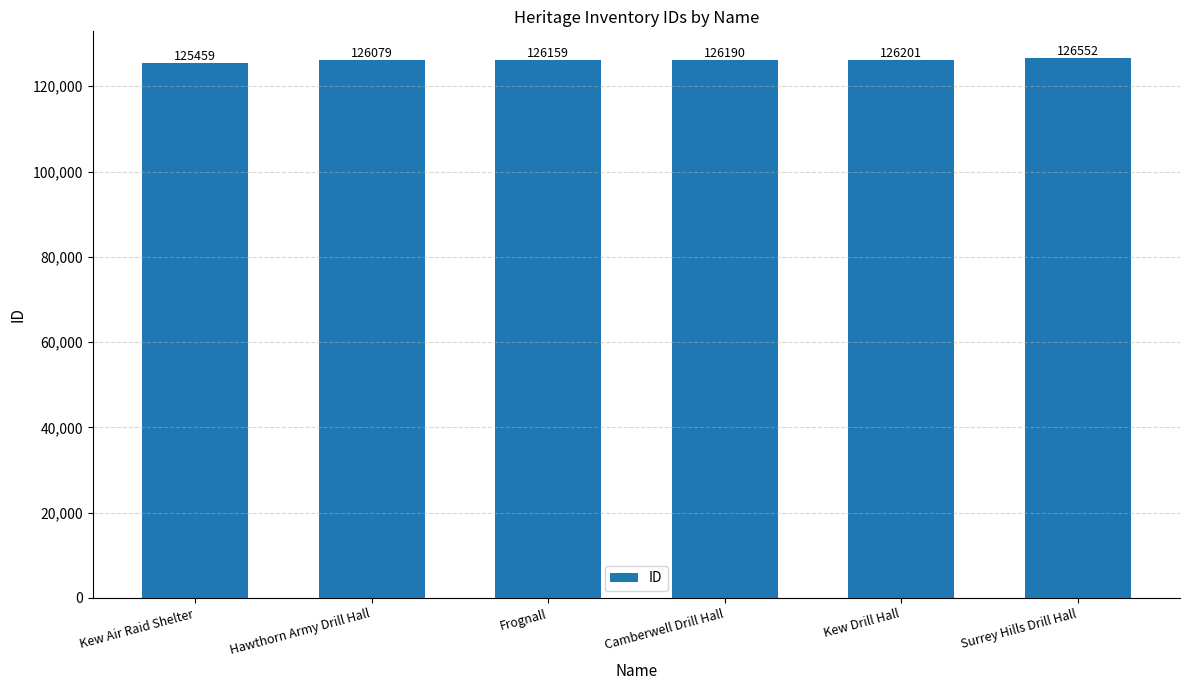

What is the sum of all values?

756640